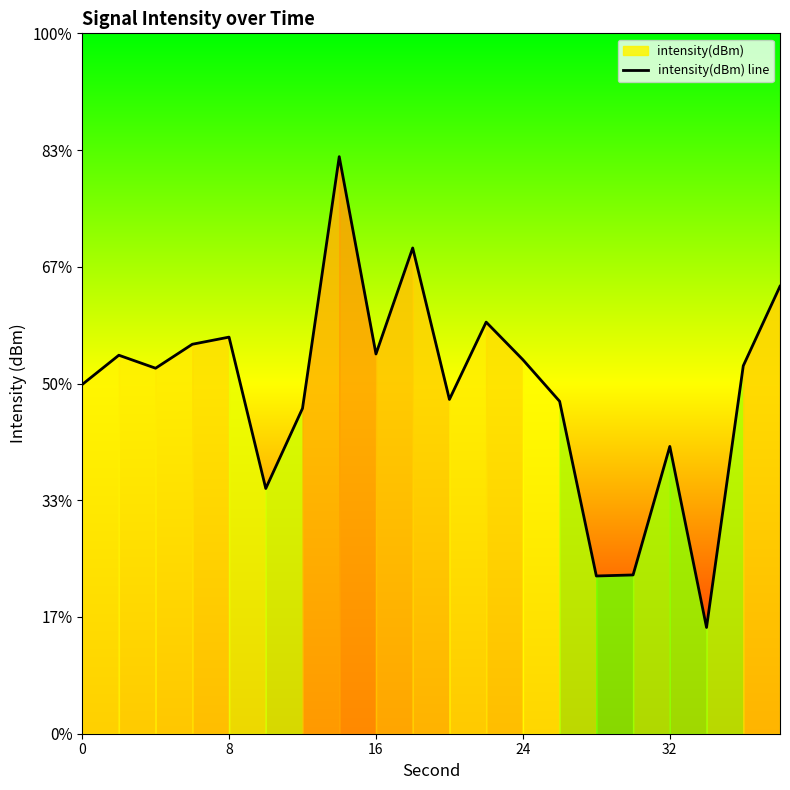

What is the difference between the maximum and minimum values?

20.2